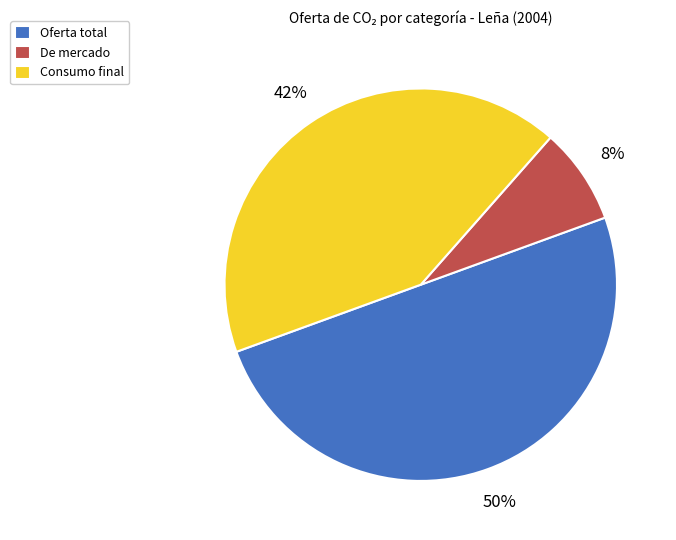

Count the number of slices in the pie.

3